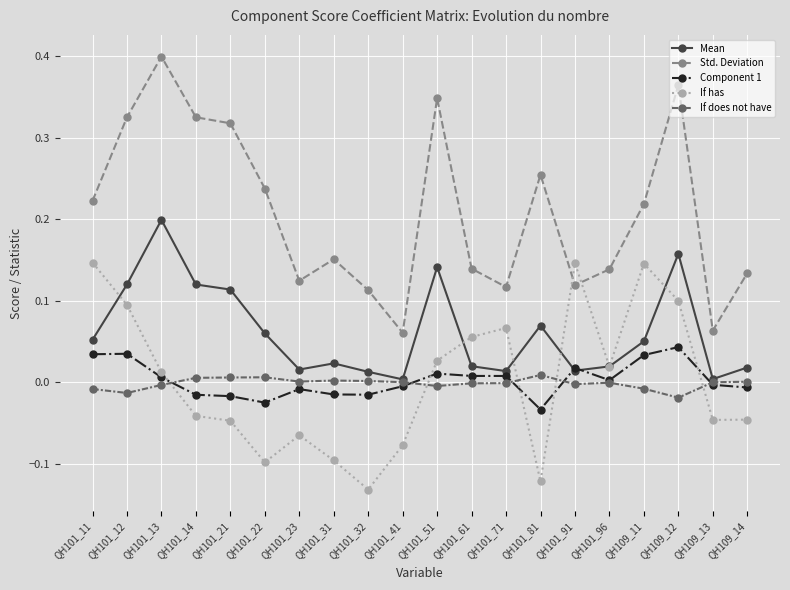

True or false: Std. Deviation has a value of 0.1 at QH101_32.

True